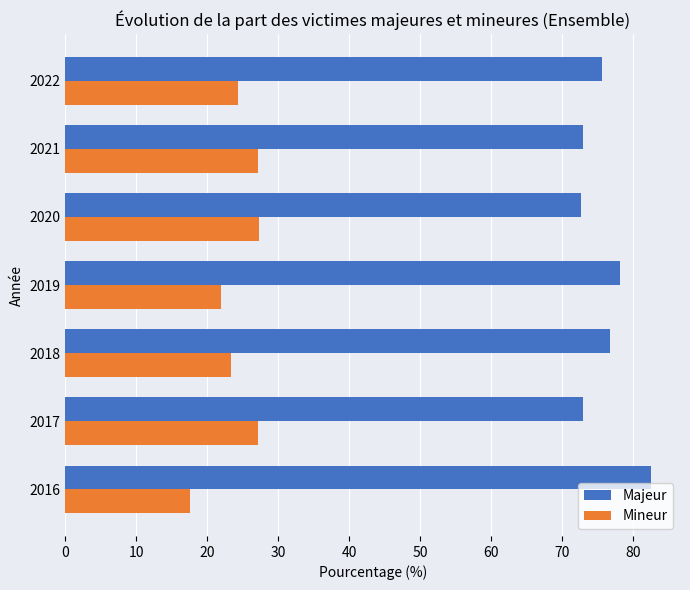

What is the maximum value shown in the chart?

82.5